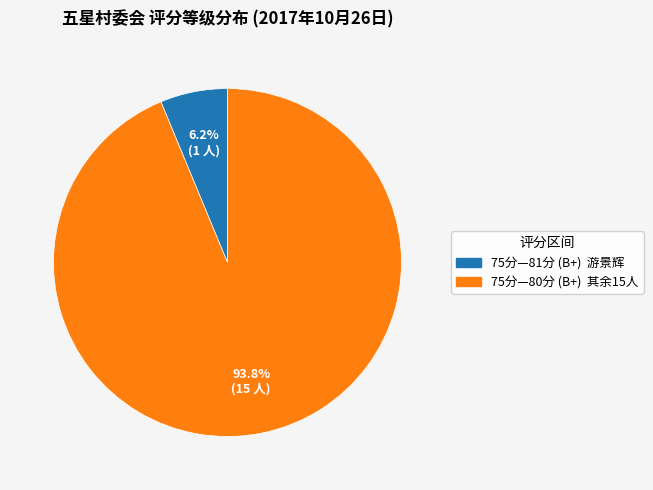

To the nearest percent, what percentage of the pie is 75分—81分 (B+)?

6%